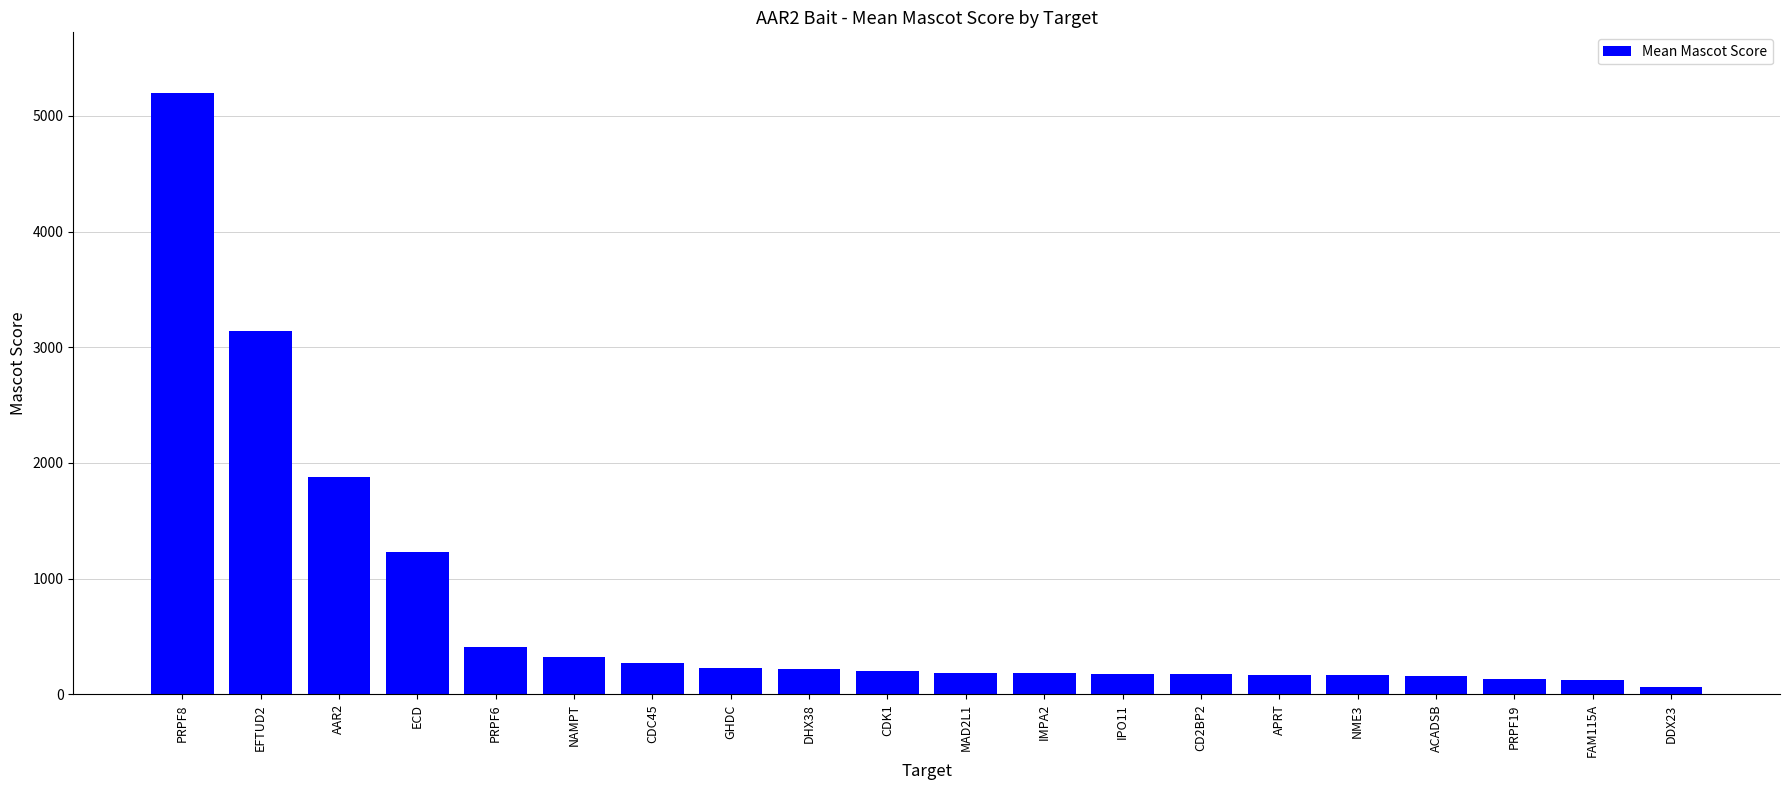

What position from the left is DHX38?

9